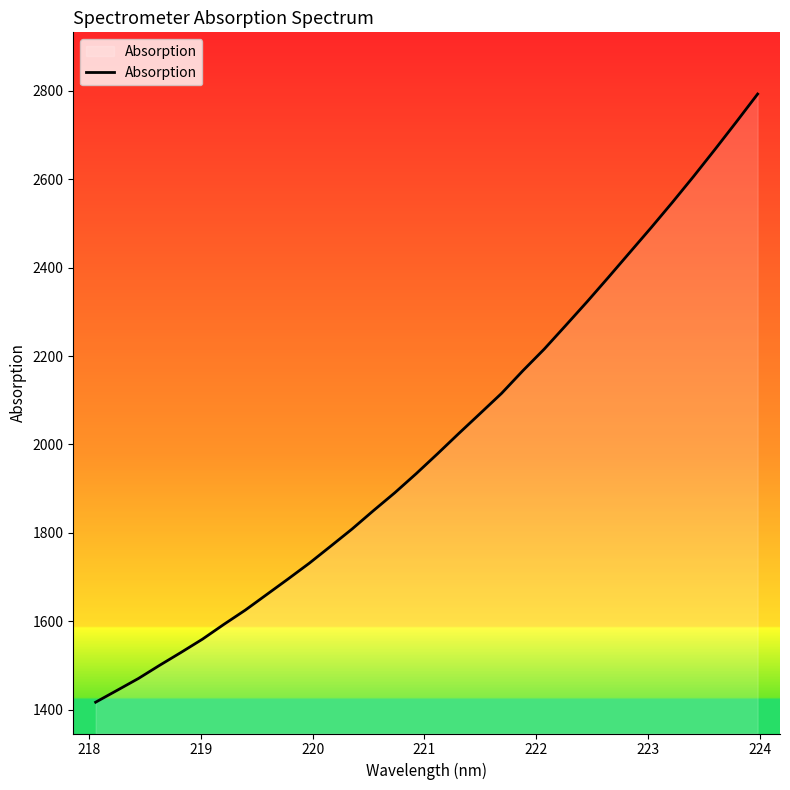

What is the difference between the maximum and minimum values?

1376.3